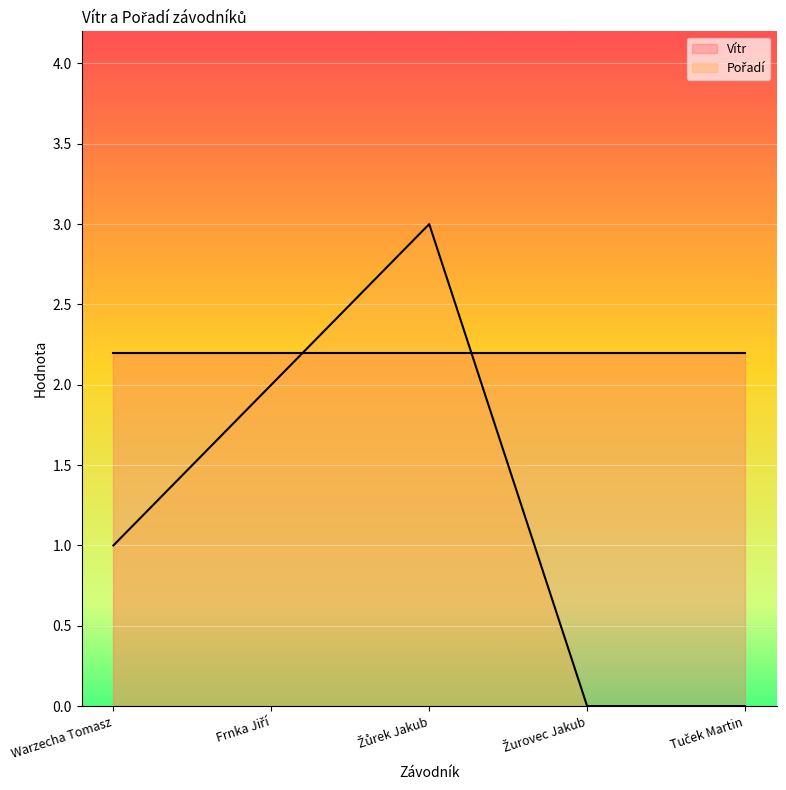

List the labels in order of value, smallest first.

Žurovec Jakub, Tuček Martin, Warzecha Tomasz, Frnka Jiří, Žůrek Jakub